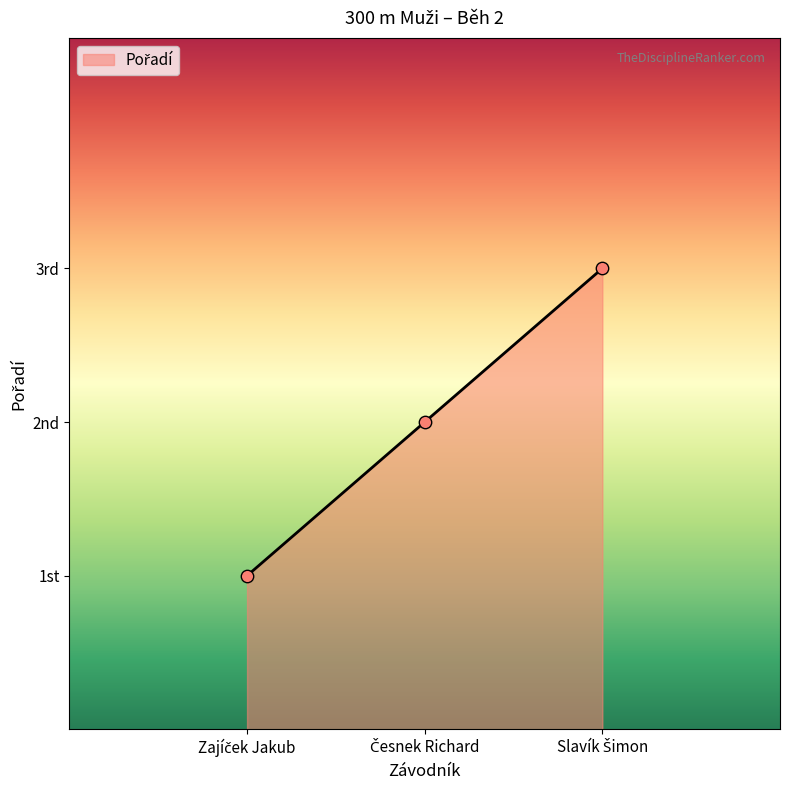

What is the change in value from Česnek Richard to Slavík Šimon?

+1